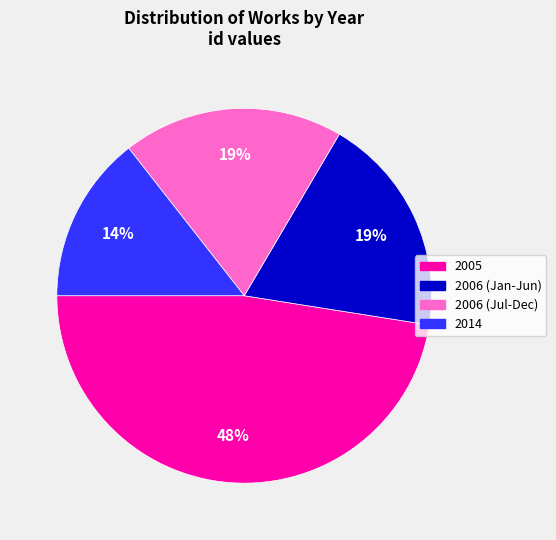

To the nearest percent, what is the average slice percentage?

25%